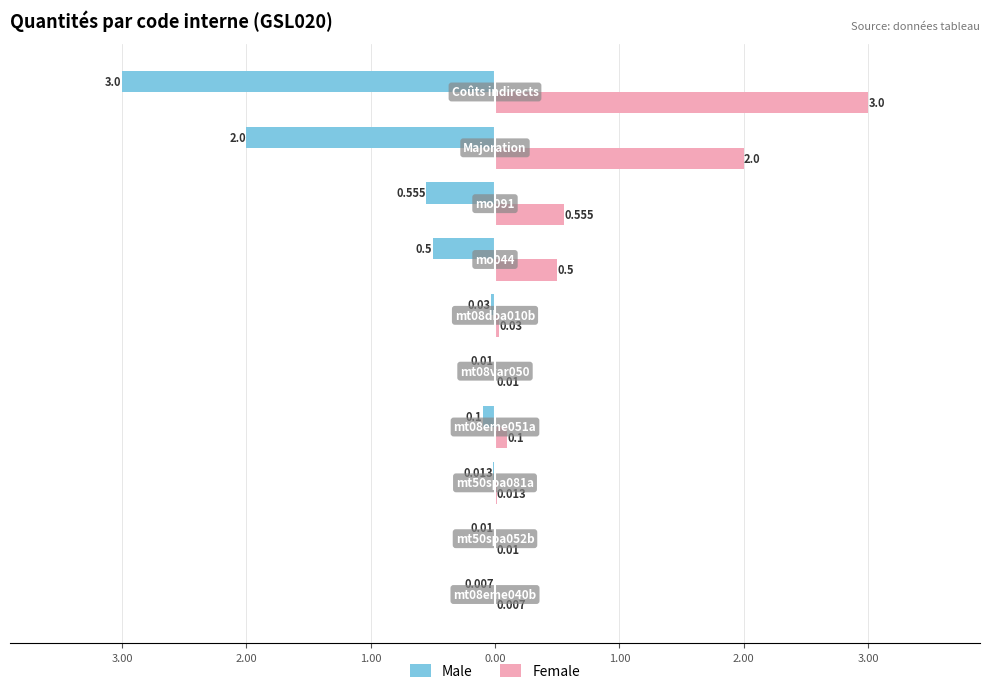

Rank the series by their maximum value, from highest to lowest.

Female, Male